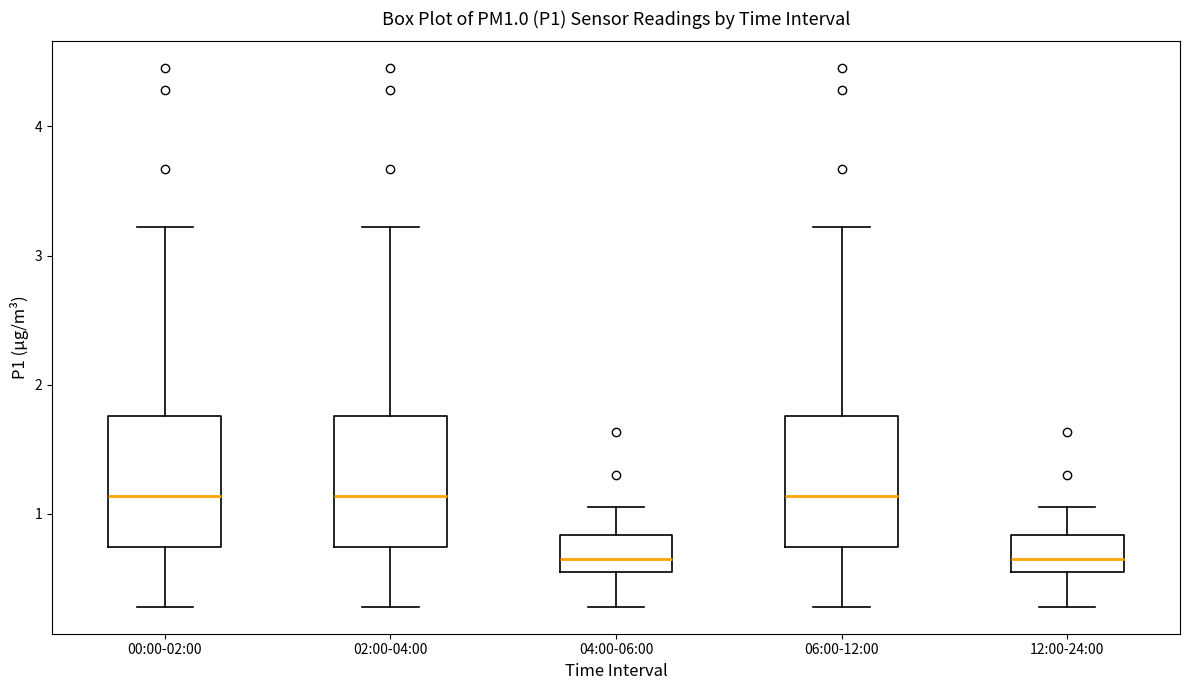

Reading left to right, read every box against the y-axis: the position of its median line, the range the box covers, and the ends of its whiskers. The values are not printed on the chart, so give them approximately, as read against the axis.

00:00-02:00: median 1.1, box 0.7 to 1.8, whiskers 0.3 to 3.2
02:00-04:00: median 1.1, box 0.7 to 1.8, whiskers 0.3 to 3.2
04:00-06:00: median 0.7, box 0.6 to 0.8, whiskers 0.3 to 1.1
06:00-12:00: median 1.1, box 0.7 to 1.8, whiskers 0.3 to 3.2
12:00-24:00: median 0.7, box 0.6 to 0.8, whiskers 0.3 to 1.1